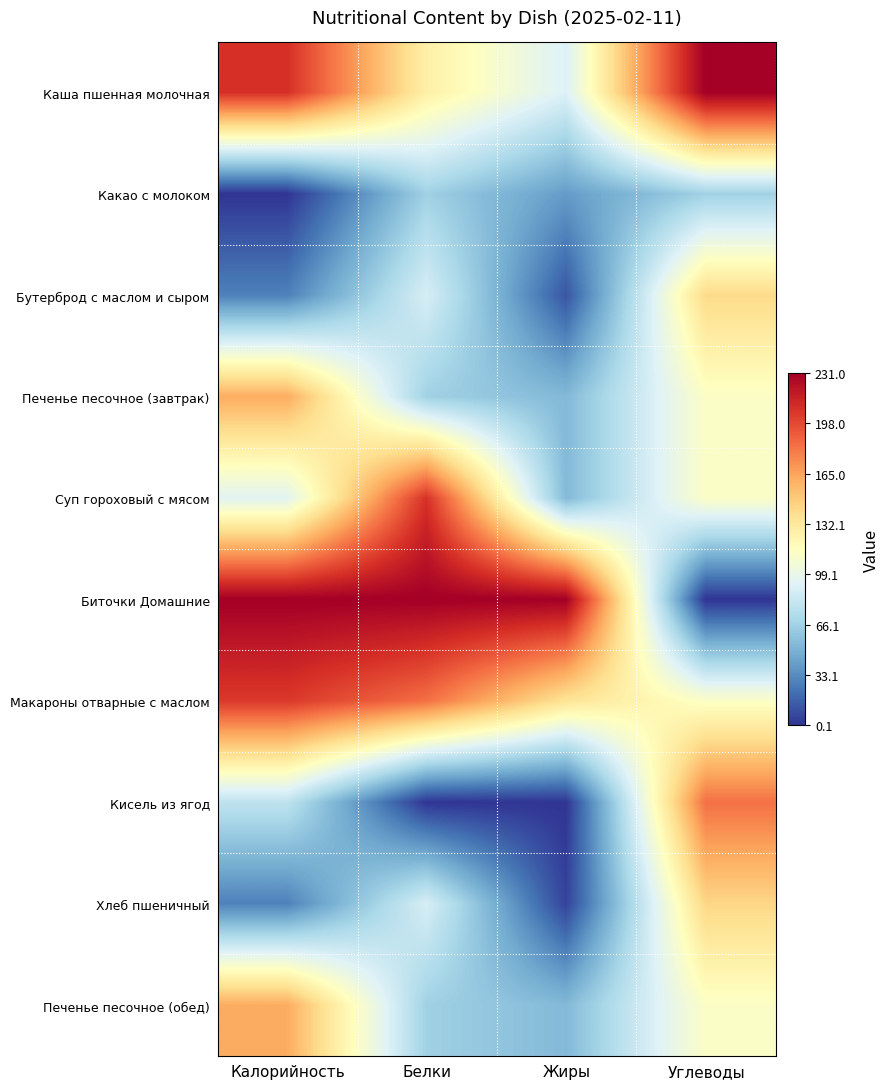

Which series has the widest spread of values?

Биточки Домашние